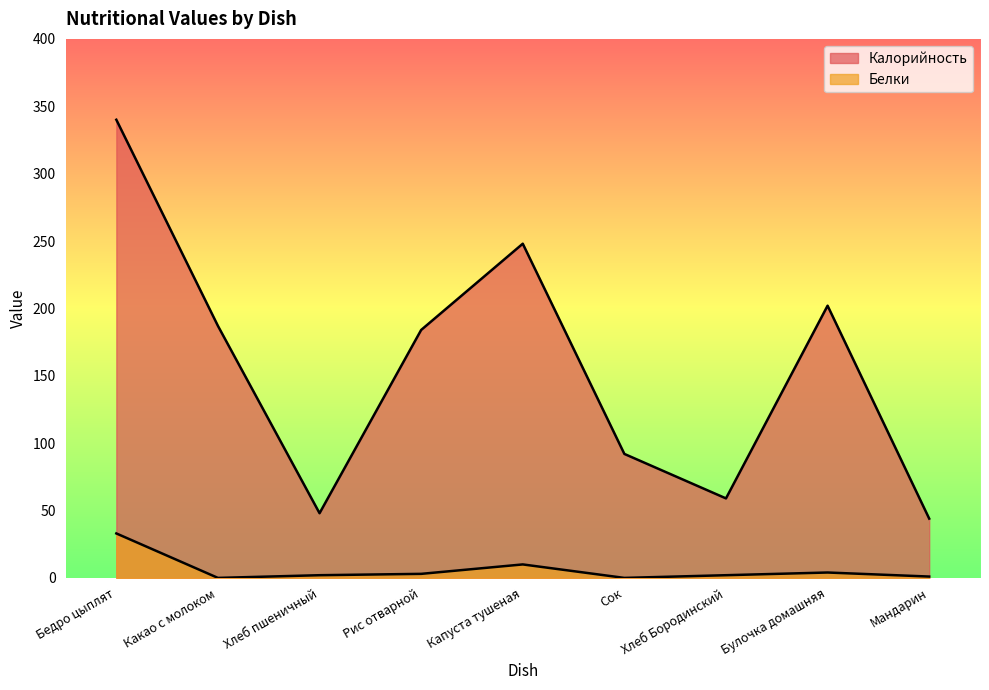

Between Капуста тушеная and Сок, which is larger?

Капуста тушеная